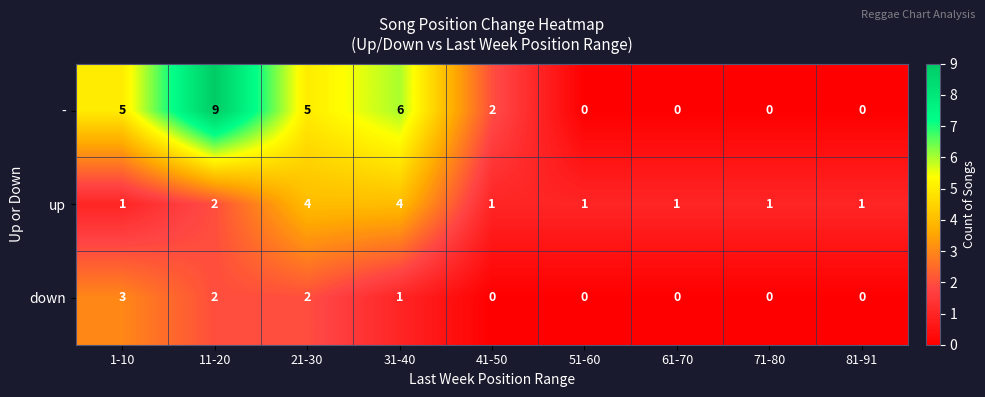

What is the difference between the maximum and minimum values in the down series?

3